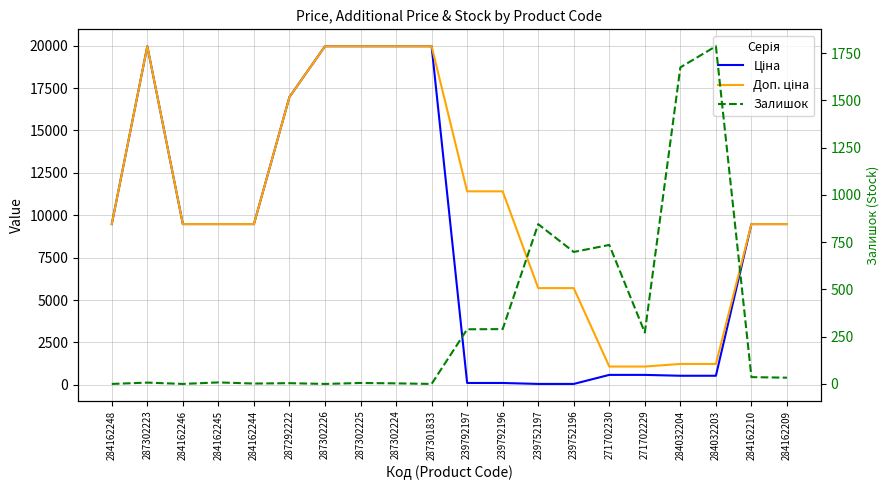

How many categories are shown in the chart?

20